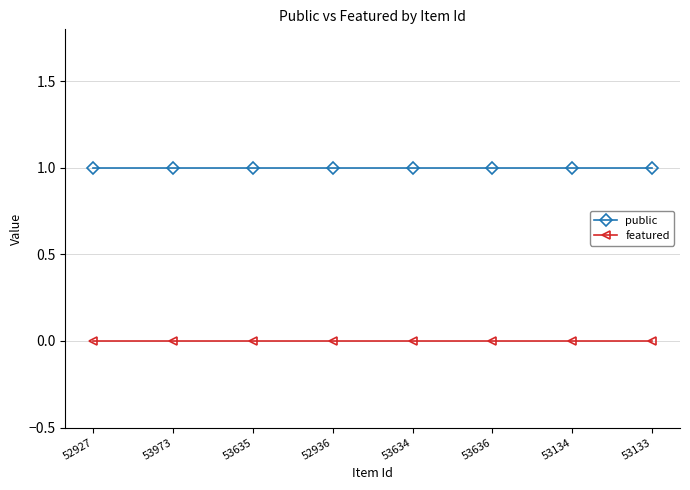

What is the difference between the highest and lowest values at 53133?

1